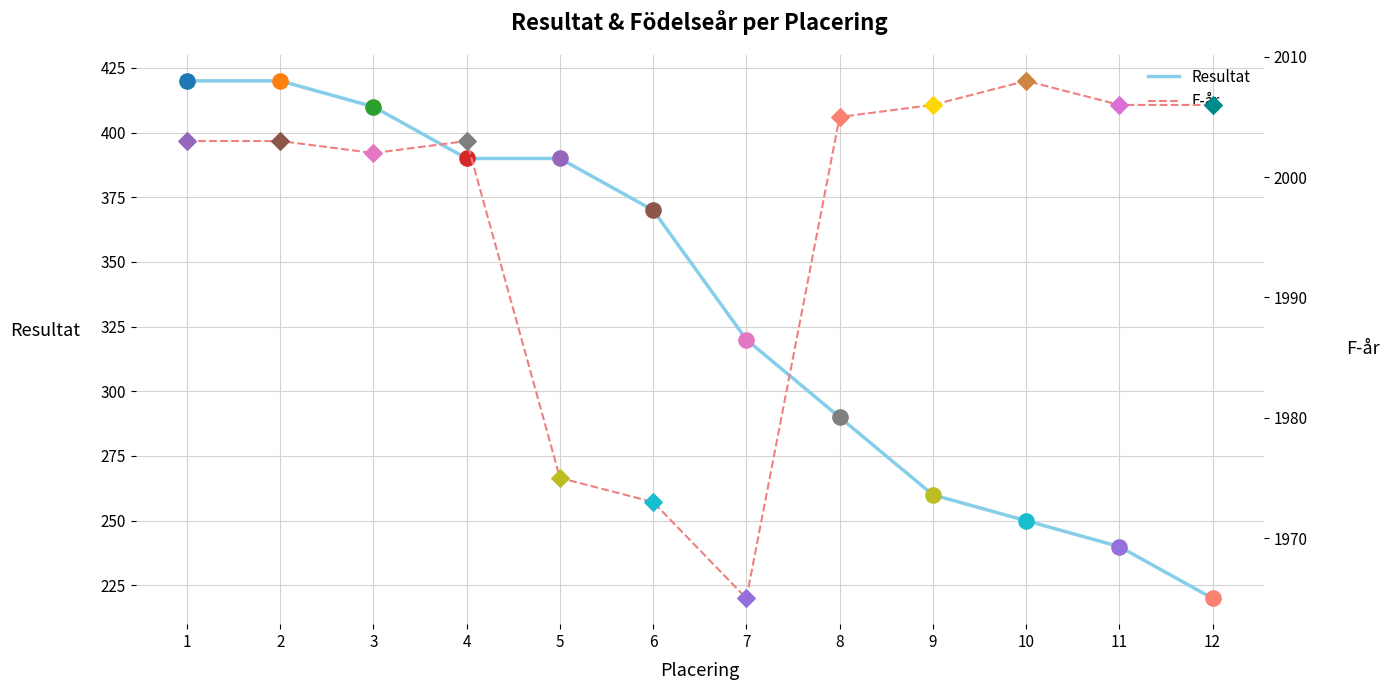

What is the total value across all series at 6?

2343